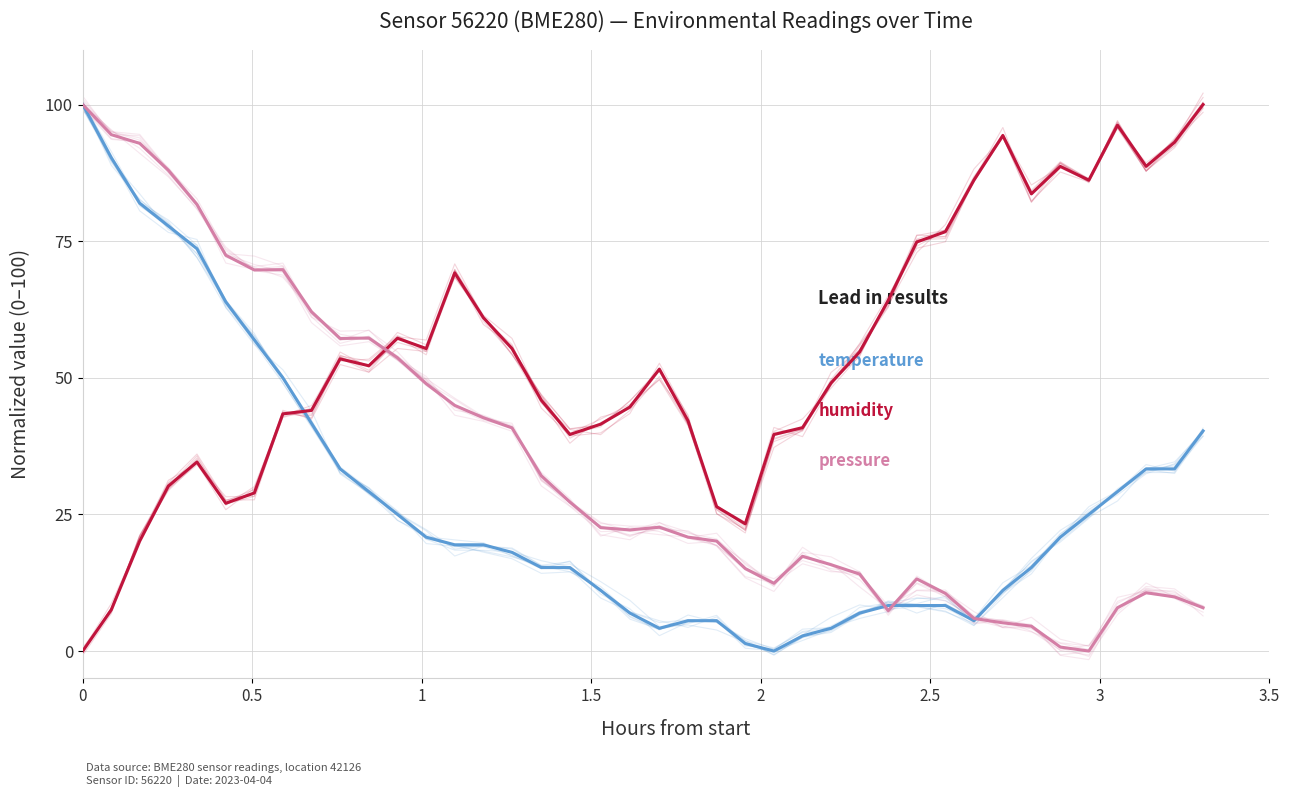

How many lines are shown in the chart?

3